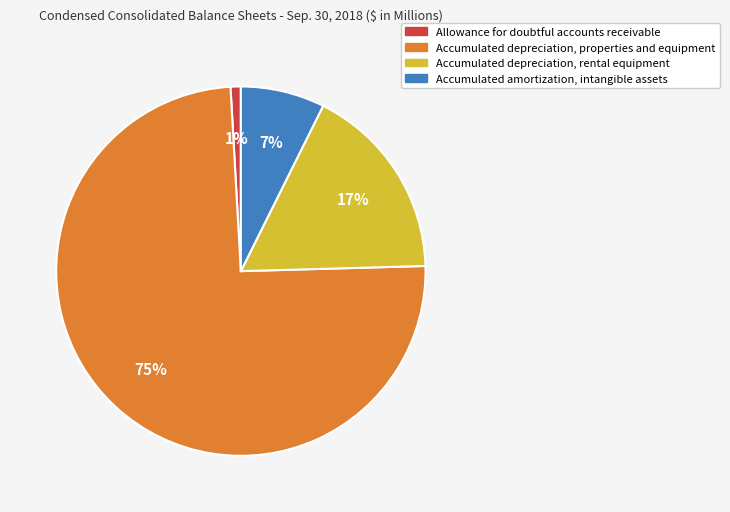

How many segments does this pie chart have?

4